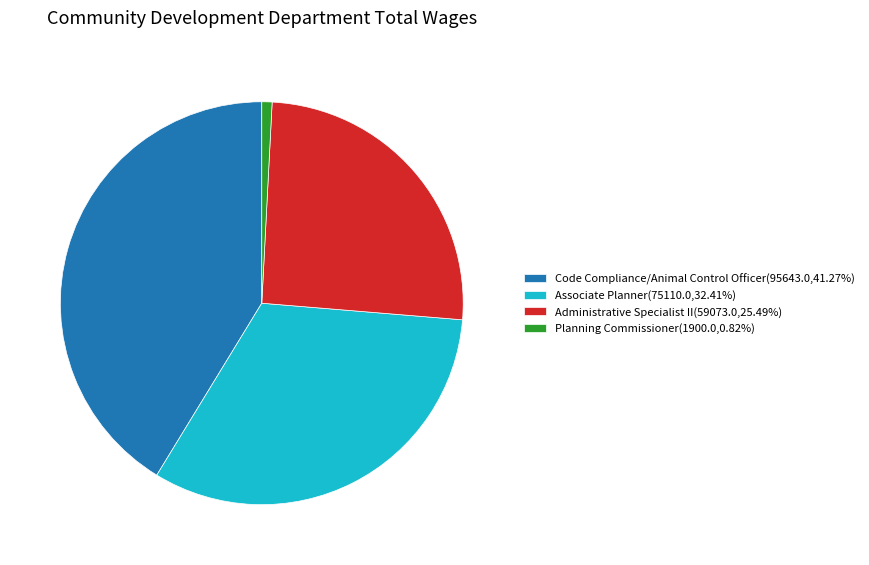

Is the sum of Administrative Specialist II and Associate Planner greater than half?

Yes